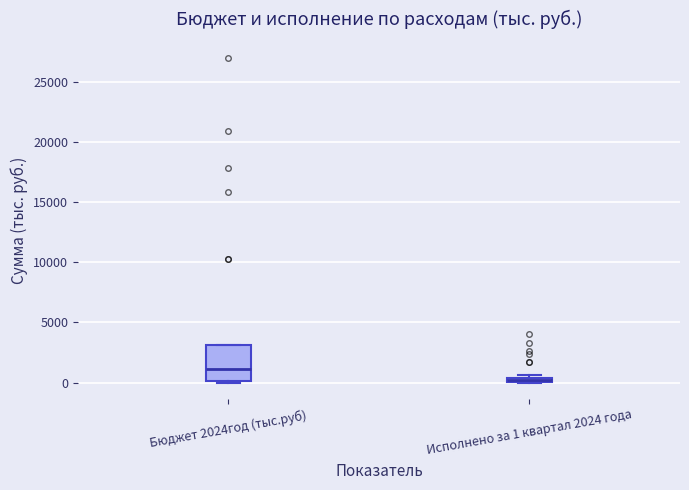

Which box has the lowest median line?

Исполнено за 1 квартал 2024 года